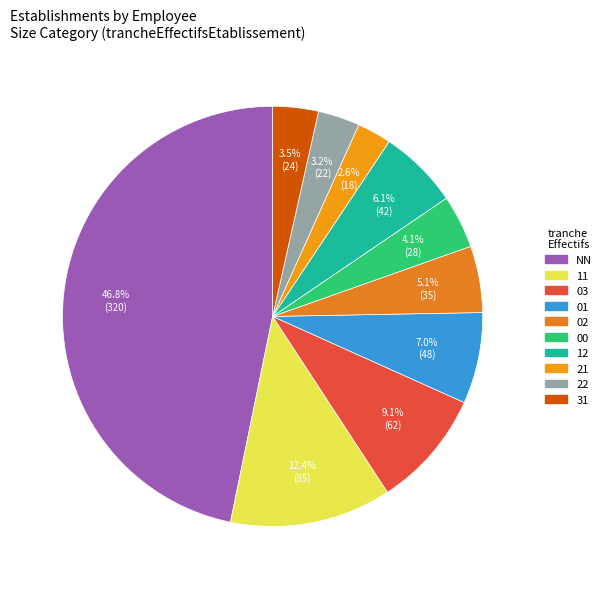

What percentage do 11 and 02 together represent?

17.5%